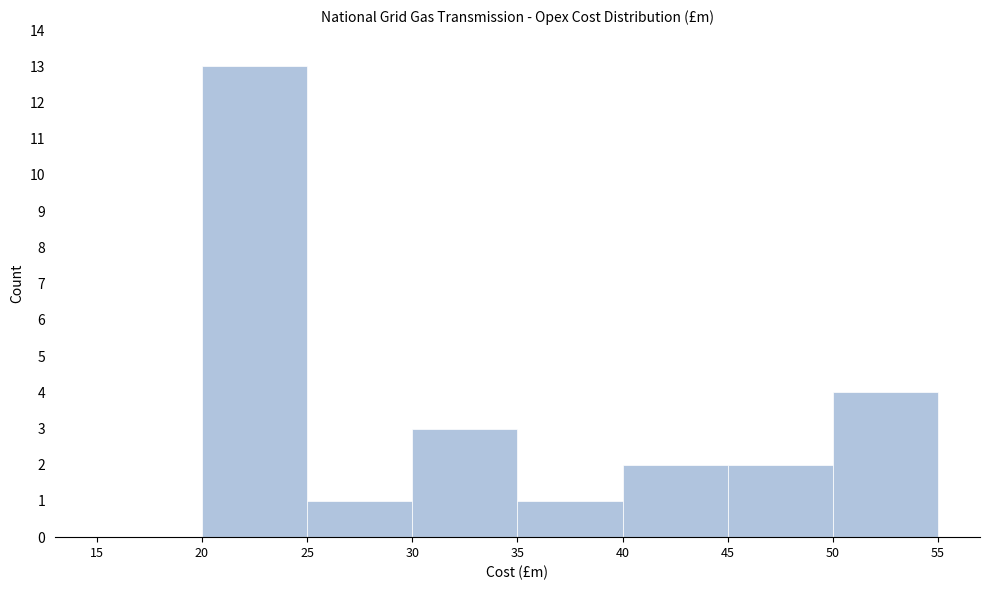

Reading left to right, list every bar in this chart as the range it spans on the x-axis followed by its height. The values are not printed on the chart, so give them approximately, as read against the axis.

15 to 20: 0
20 to 25: 13
25 to 30: 1
30 to 35: 3
35 to 40: 1
40 to 45: 2
45 to 50: 2
50 to 55: 4